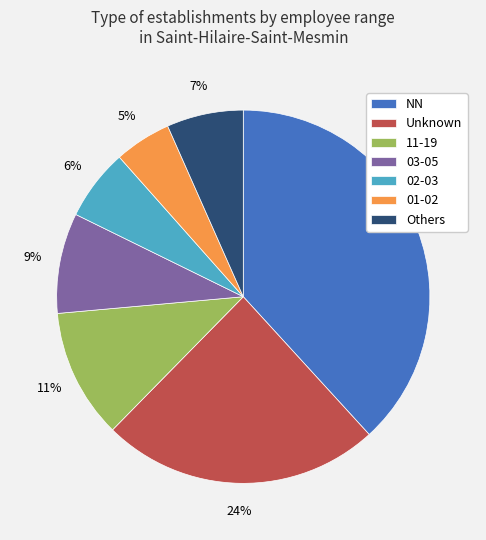

Count the number of slices in the pie.

7